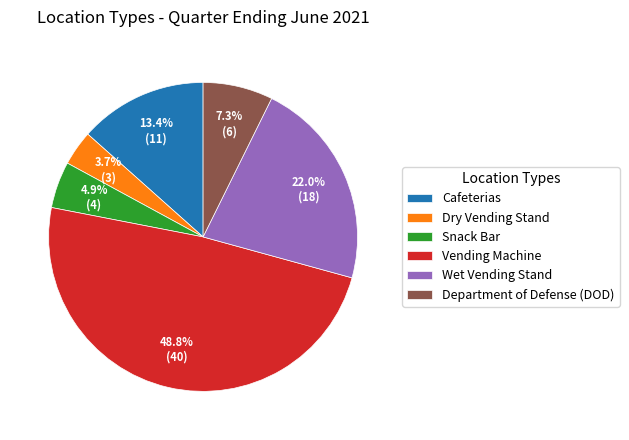

What percentage do Wet Vending Stand and Cafeterias together represent?

35.4%